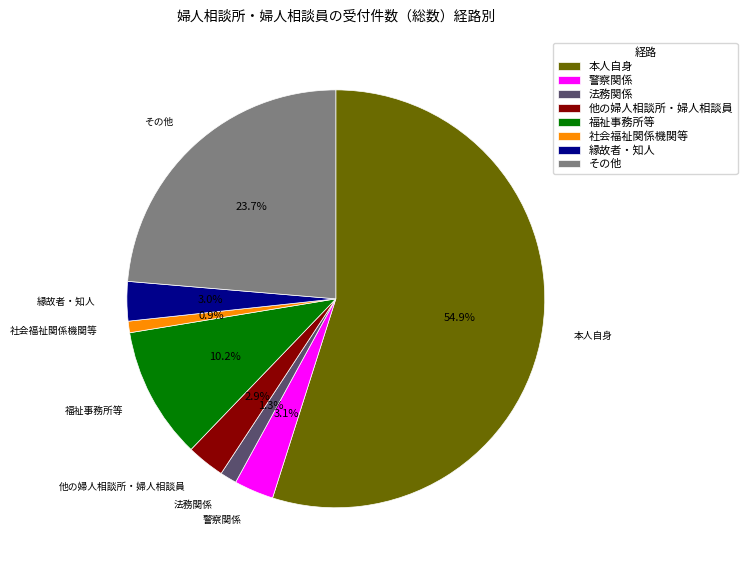

Which slice is the largest?

本人自身